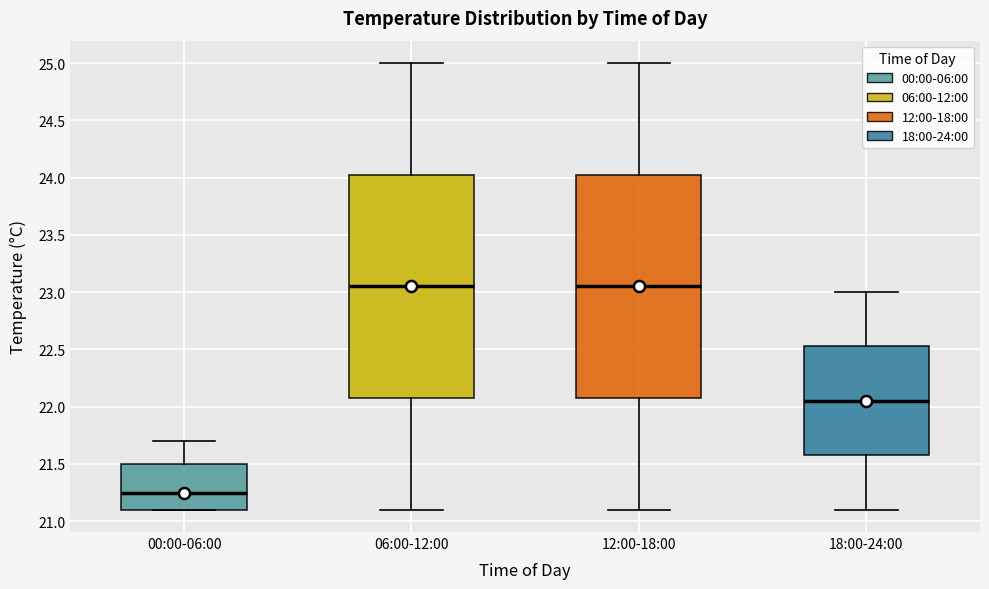

Where does the upper whisker of the box for 06:00-12:00 end on the y-axis? The values are not printed on the chart, so give them approximately, as read against the axis.

25.00